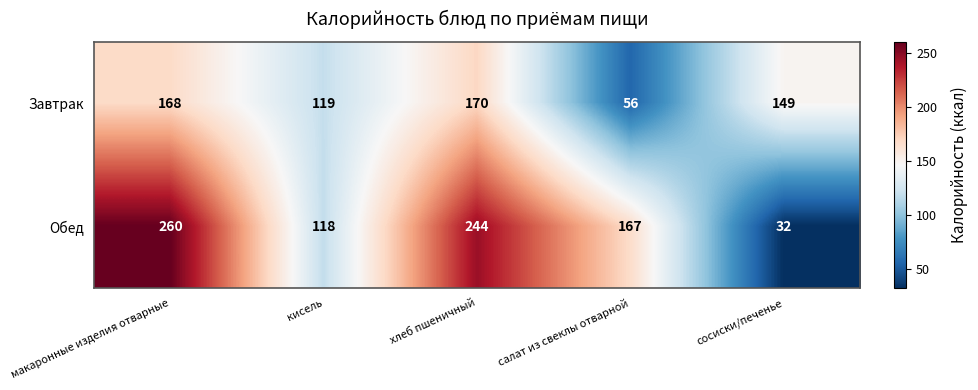

List the labels in order of Завтрак value, largest first.

хлеб пшеничный, макаронные изделия отварные, сосиски/печенье, кисель, салат из свеклы отварной